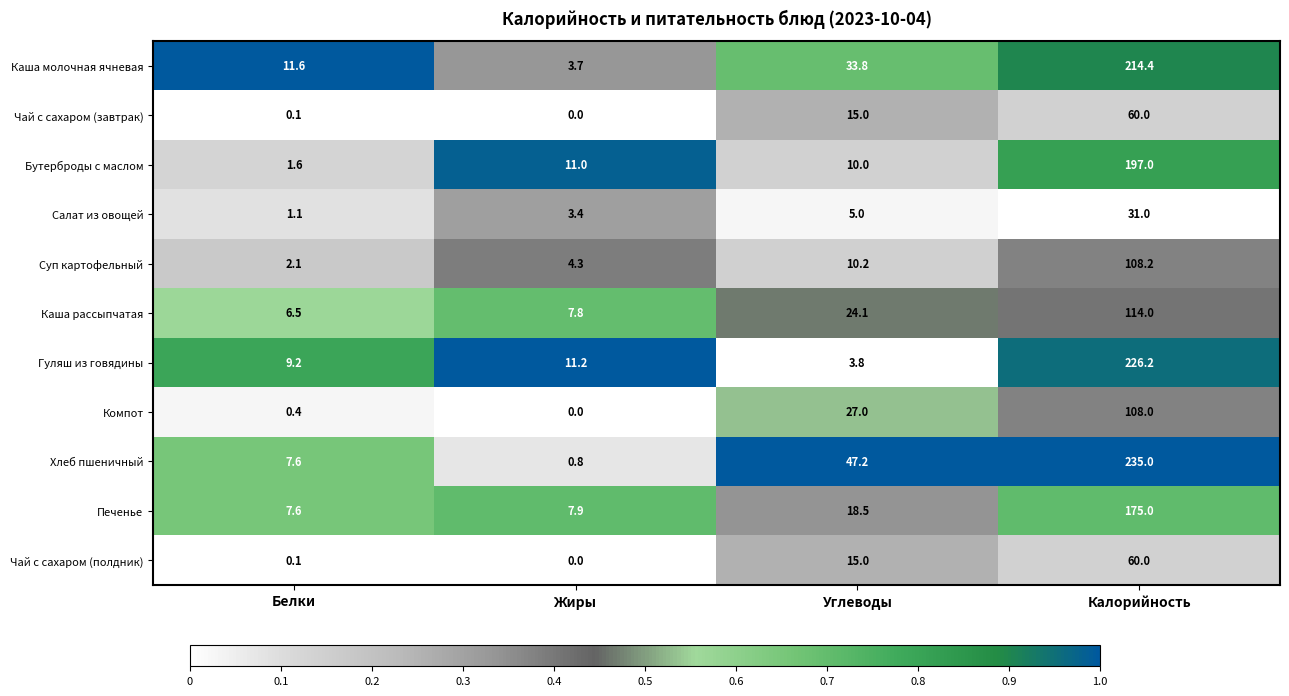

Between Углеводы and Калорийность, which series saw the biggest shift?

Гуляш из говядины